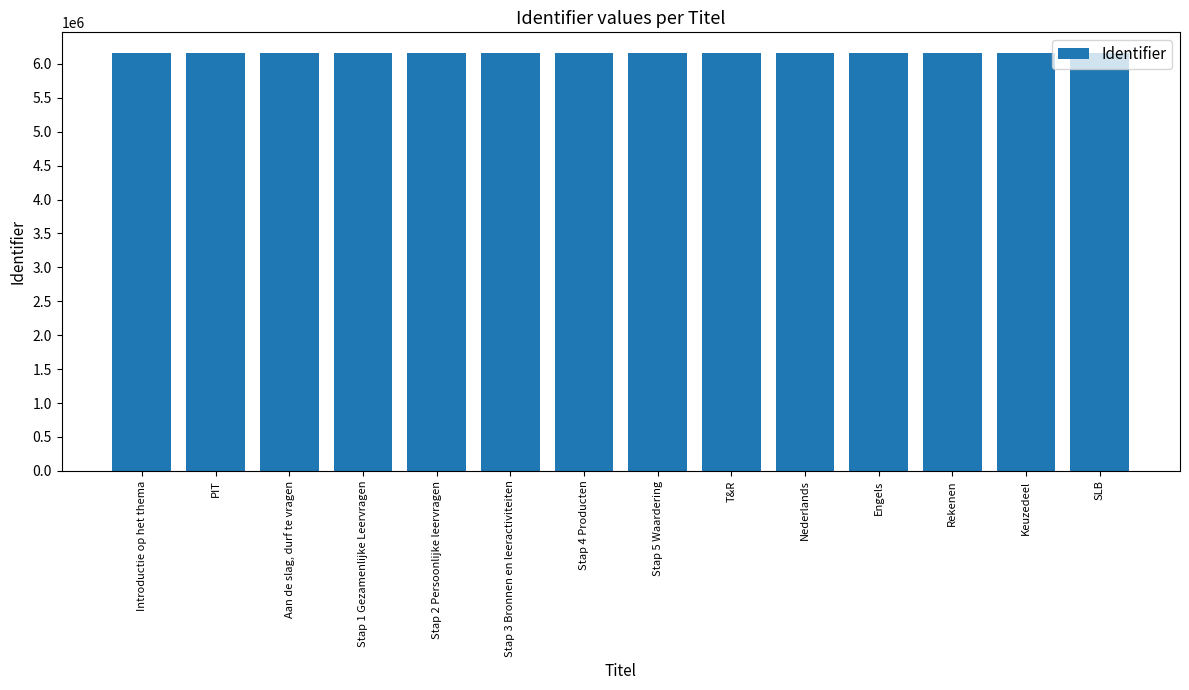

What is the change in value from Aan de slag, durf te vragen to Stap 4 Producten?

+10